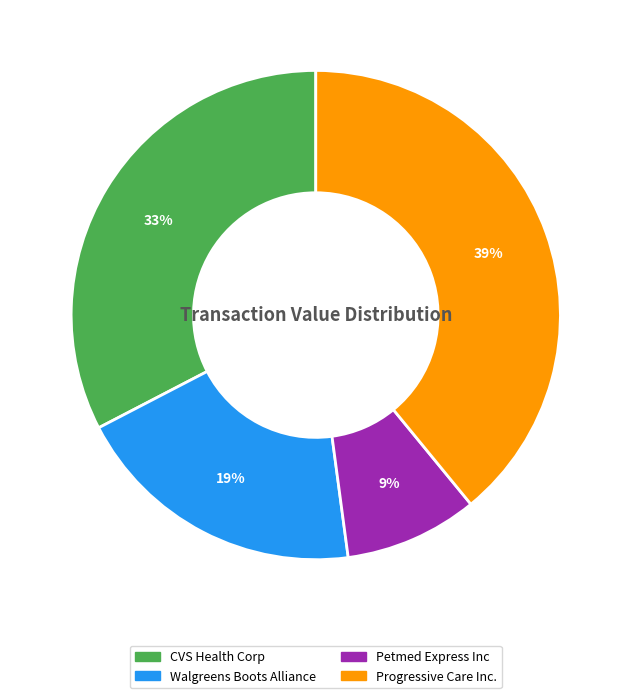

Combined, do Progressive Care Inc. and Walgreens Boots Alliance account for over 50%?

Yes